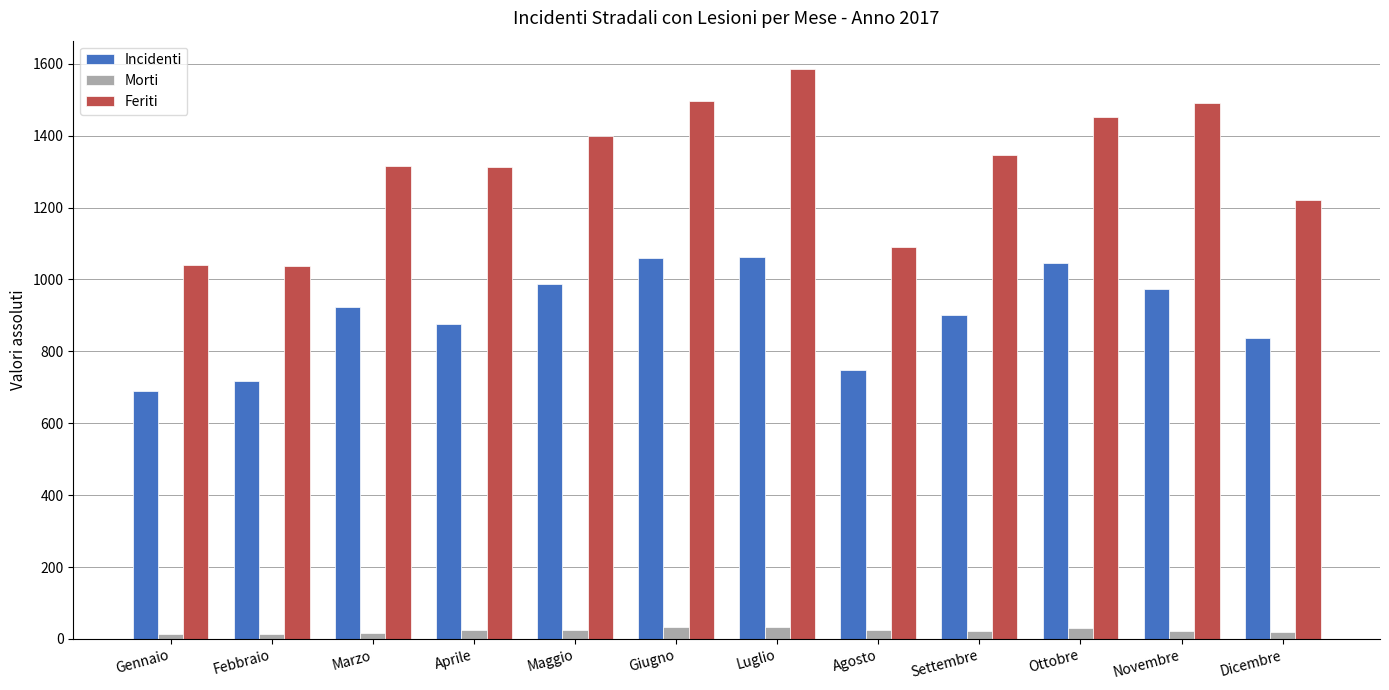

Which series has the widest spread of values?

Feriti